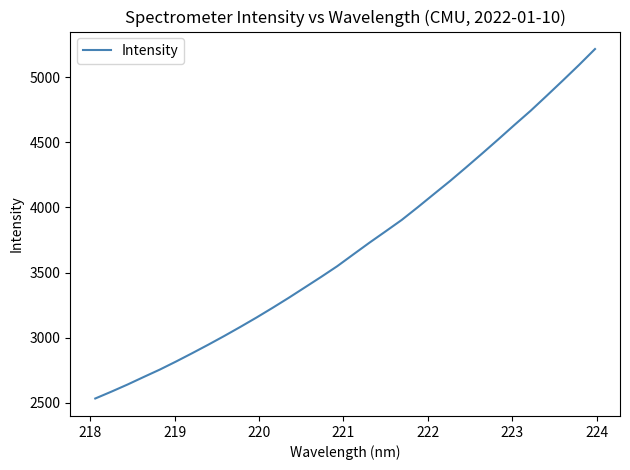

What is the minimum value shown in the chart?

2531.3